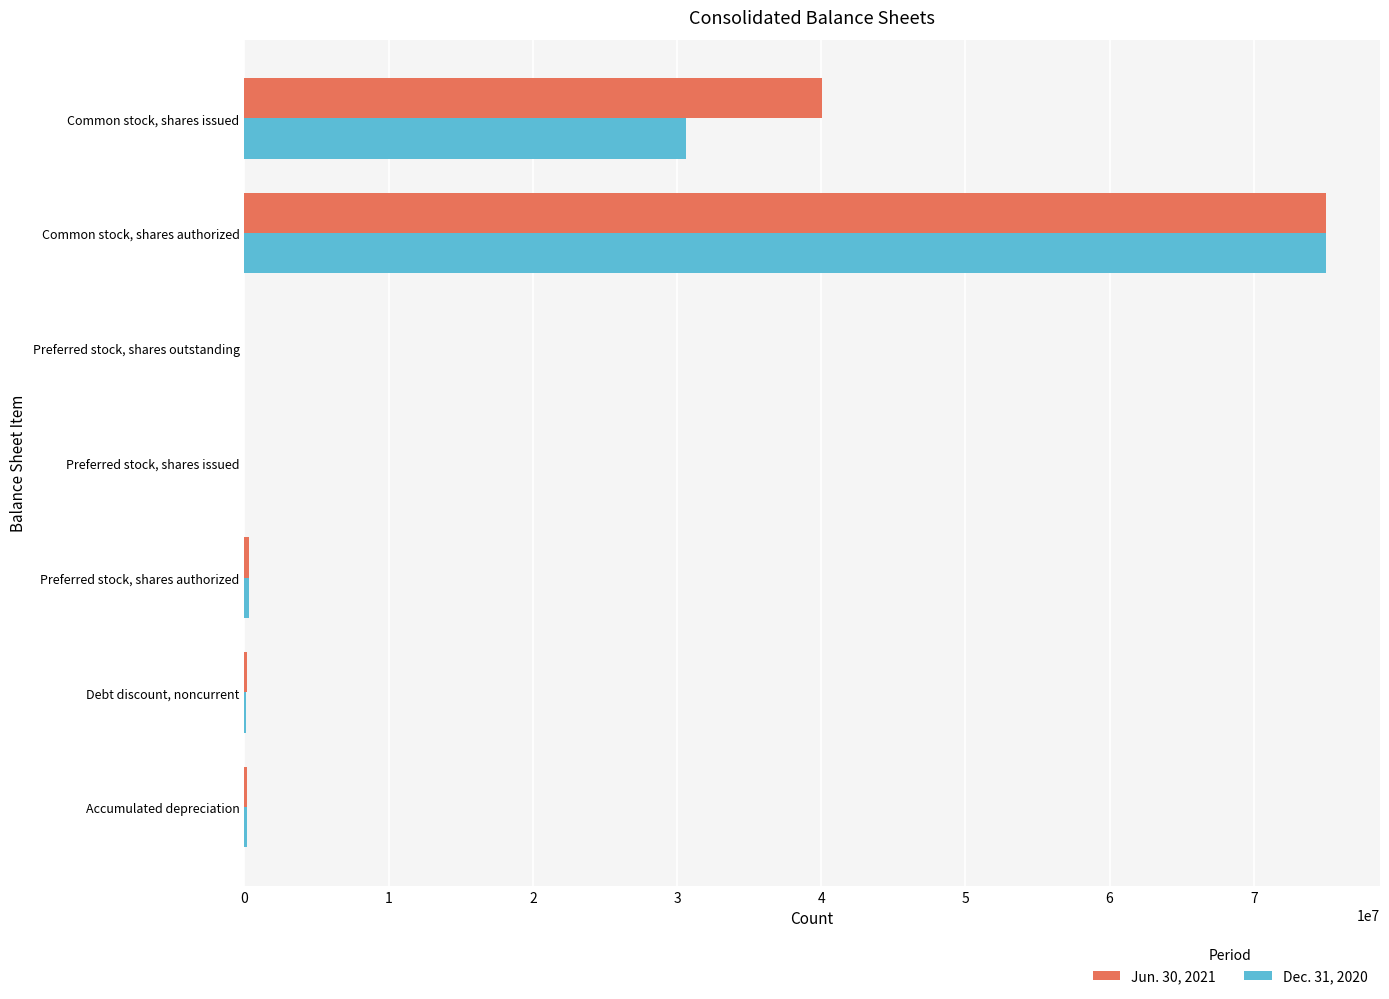

True or false: Jun. 30, 2021 has a value of 34620851 at Preferred stock, shares outstanding.

False